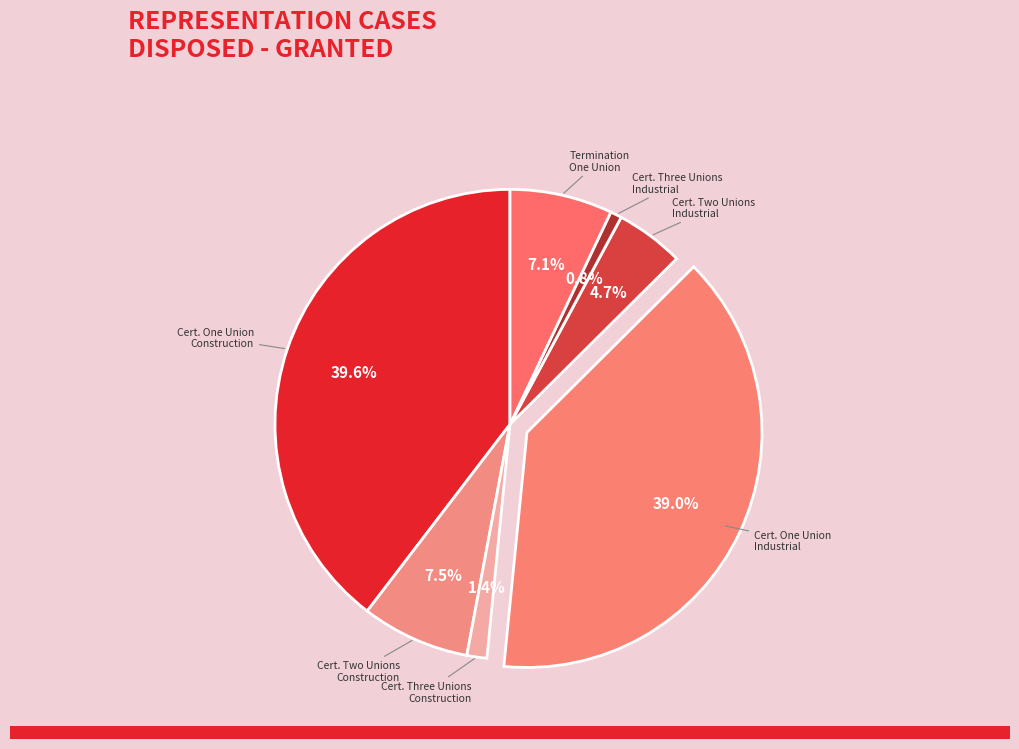

Does any single category account for the majority?

No